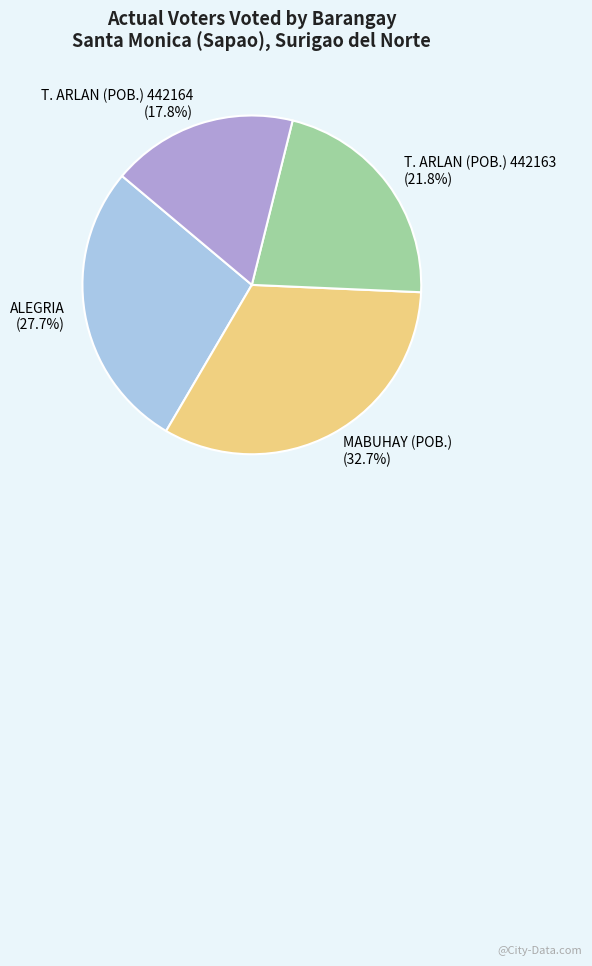

Between T. ARLAN (POB.) 442163 and T. ARLAN (POB.) 442164, which is larger?

T. ARLAN (POB.) 442163